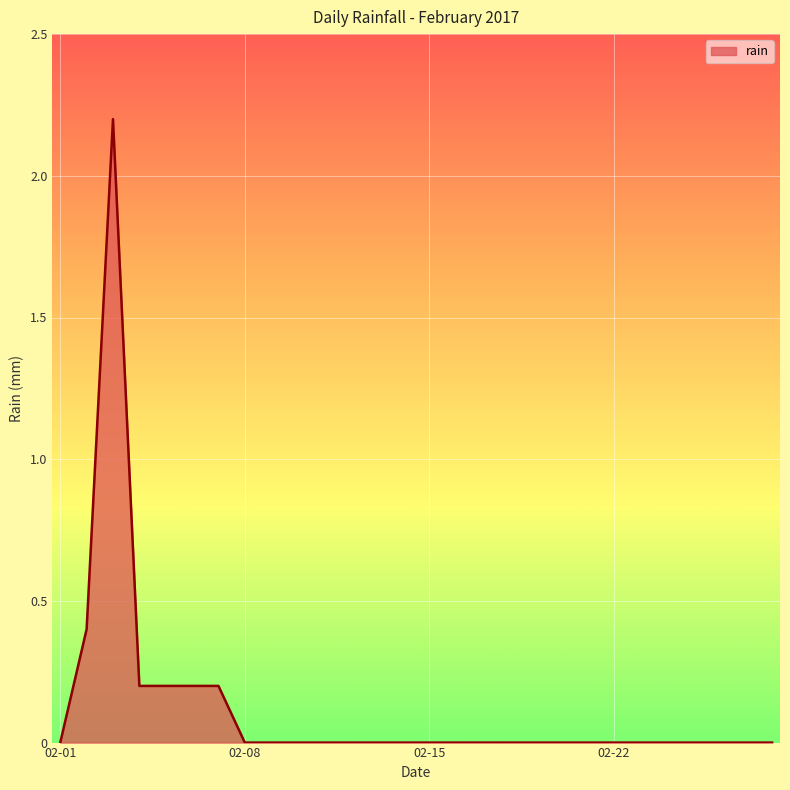

What is the maximum value shown in the chart?

2.2